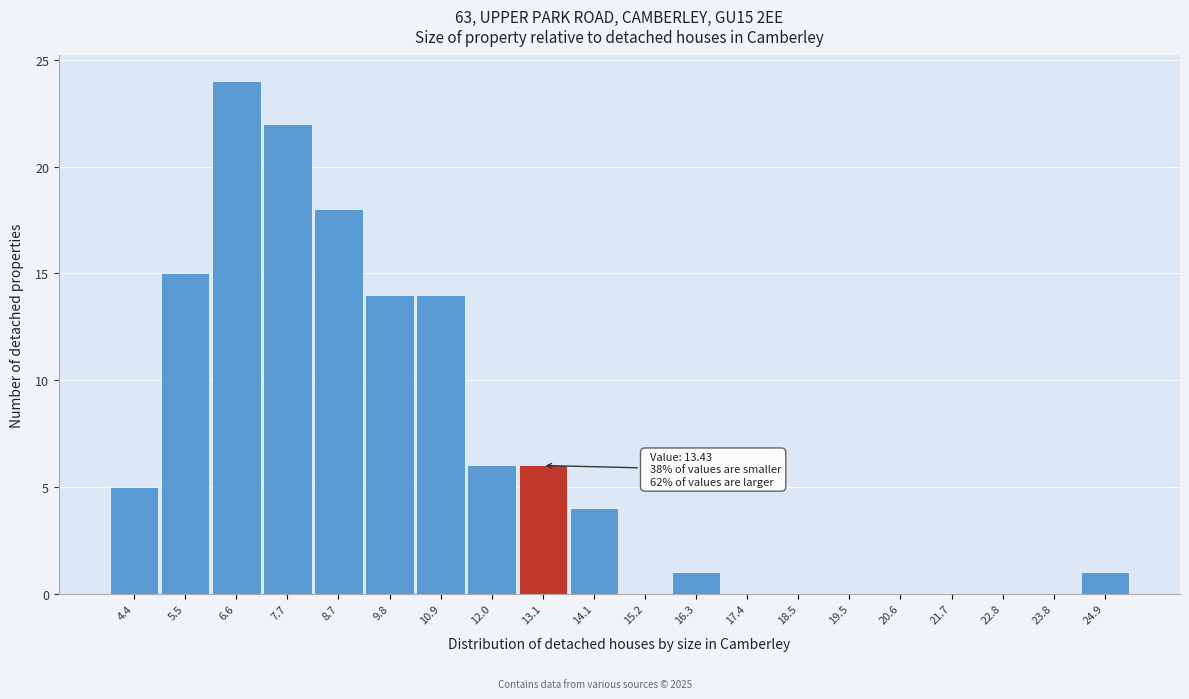

Reading left to right, list all the values displayed in this chart.

4.4=5	5.5=15	6.6=24	7.7=22	8.7=18	9.8=14	10.9=14	12.0=6	13.1=6	14.1=4	15.2=0	16.3=1	17.4=0	18.5=0	19.5=0	20.6=0	21.7=0	22.8=0	23.8=0	24.9=1